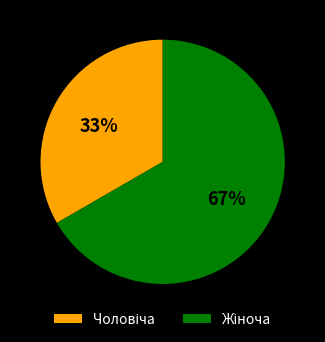

To the nearest percent, what is the average slice percentage?

50%